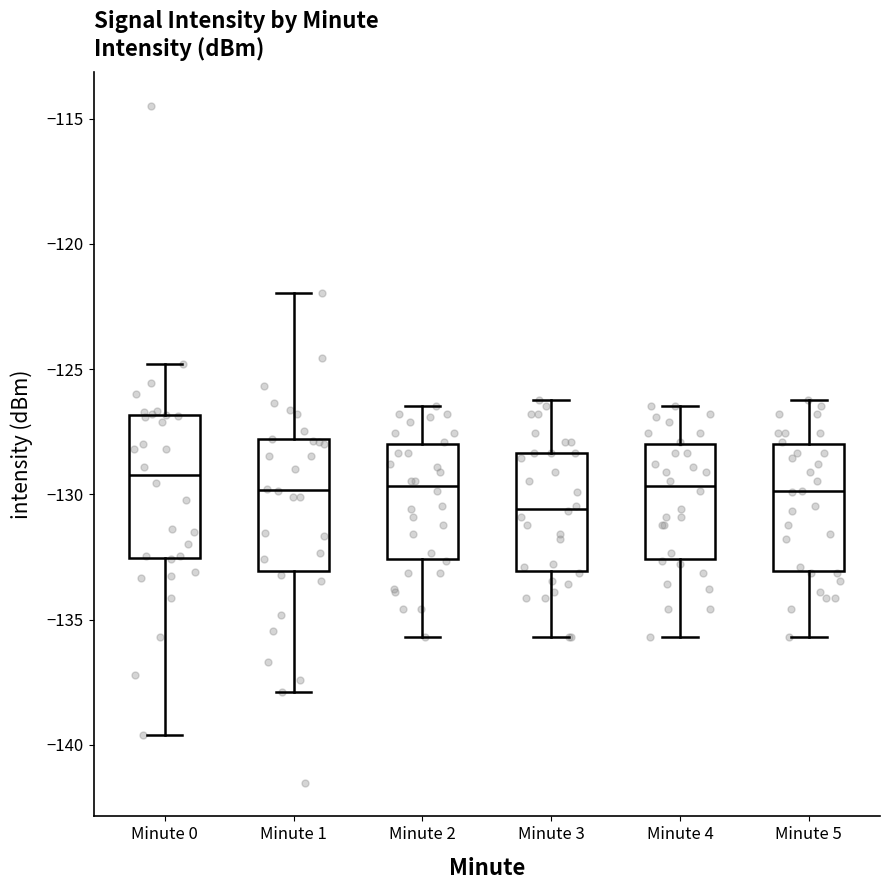

Where is the upper edge of the box for Minute 2 on the y-axis? The values are not printed on the chart, so give them approximately, as read against the axis.

-128.0